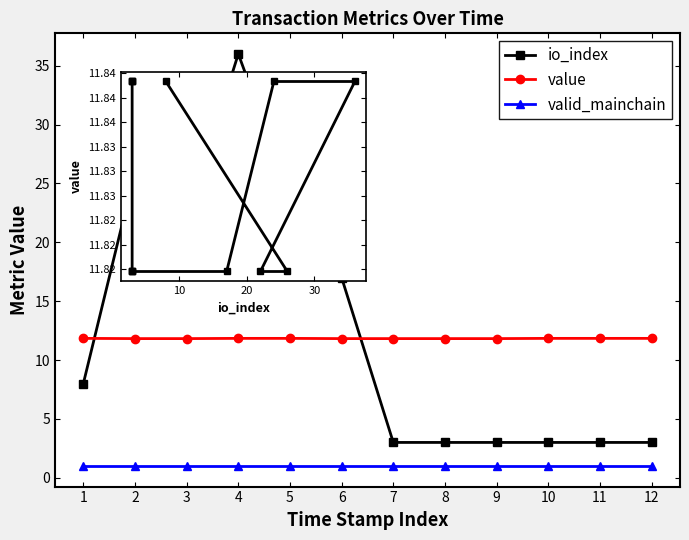

Between 8 and 2, which is larger?

2